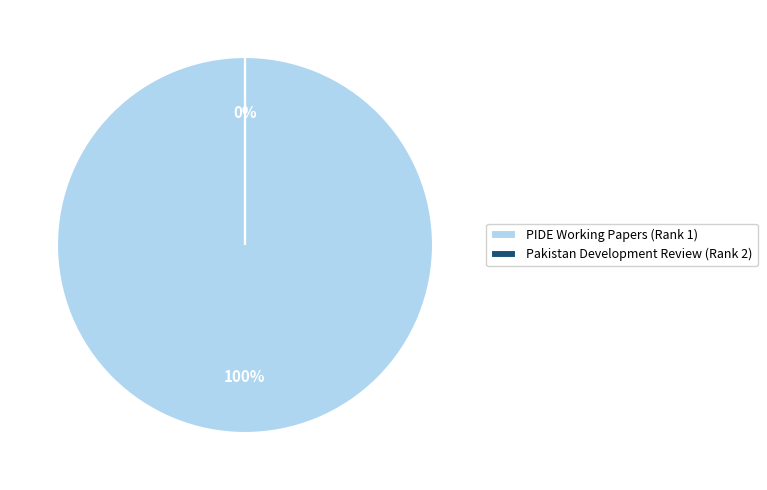

Which slice is the largest?

PIDE Working Papers (Rank 1)